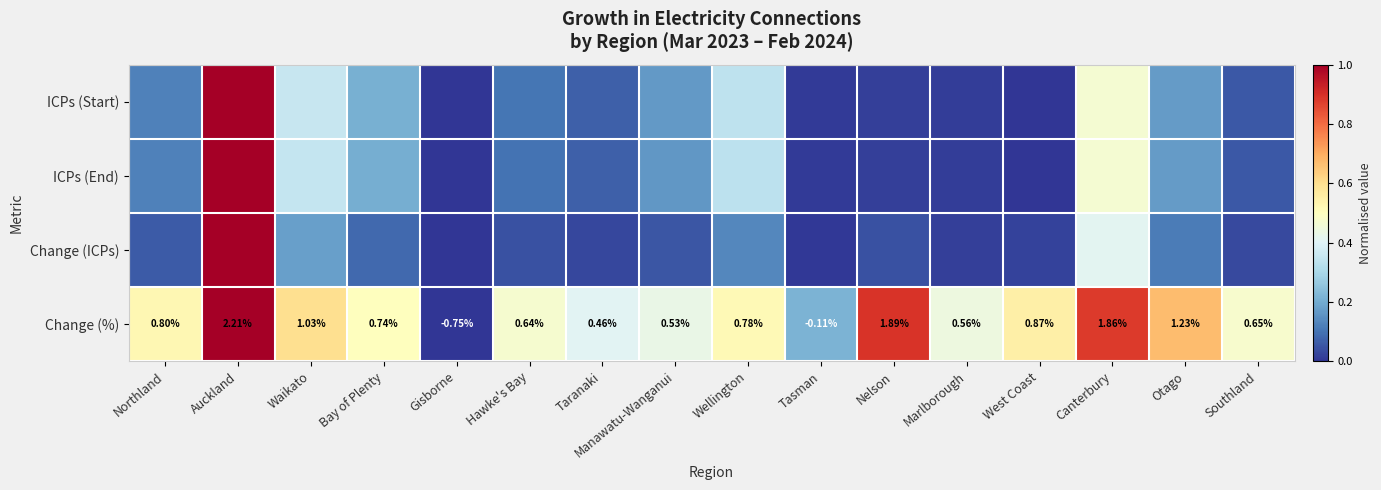

Rank the categories by Change (%) value from lowest to highest.

Gisborne, Tasman, Taranaki, Manawatu-Wanganui, Marlborough, Hawke's Bay, Southland, Bay of Plenty, Wellington, Northland, West Coast, Waikato, Otago, Canterbury, Nelson, Auckland